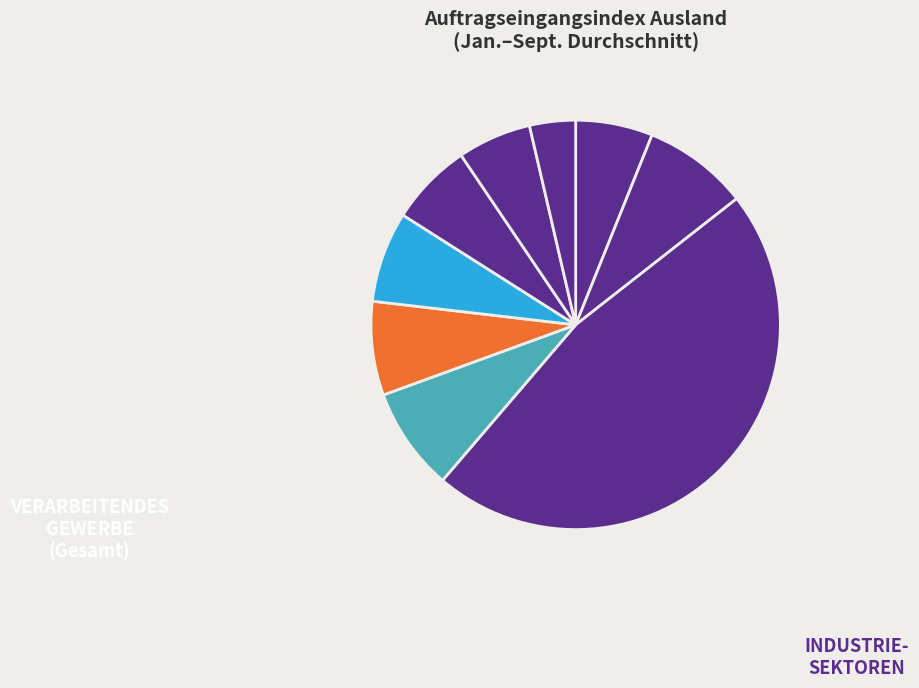

How many slices are in this pie chart?

9